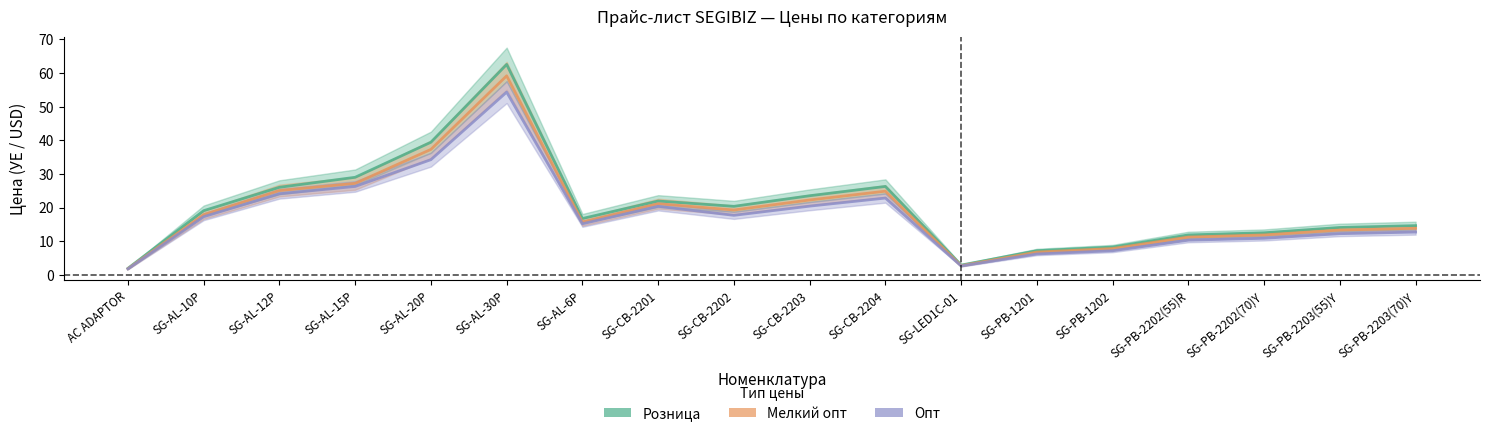

What is the difference between the second highest and second lowest values in the Розница series?

36.5